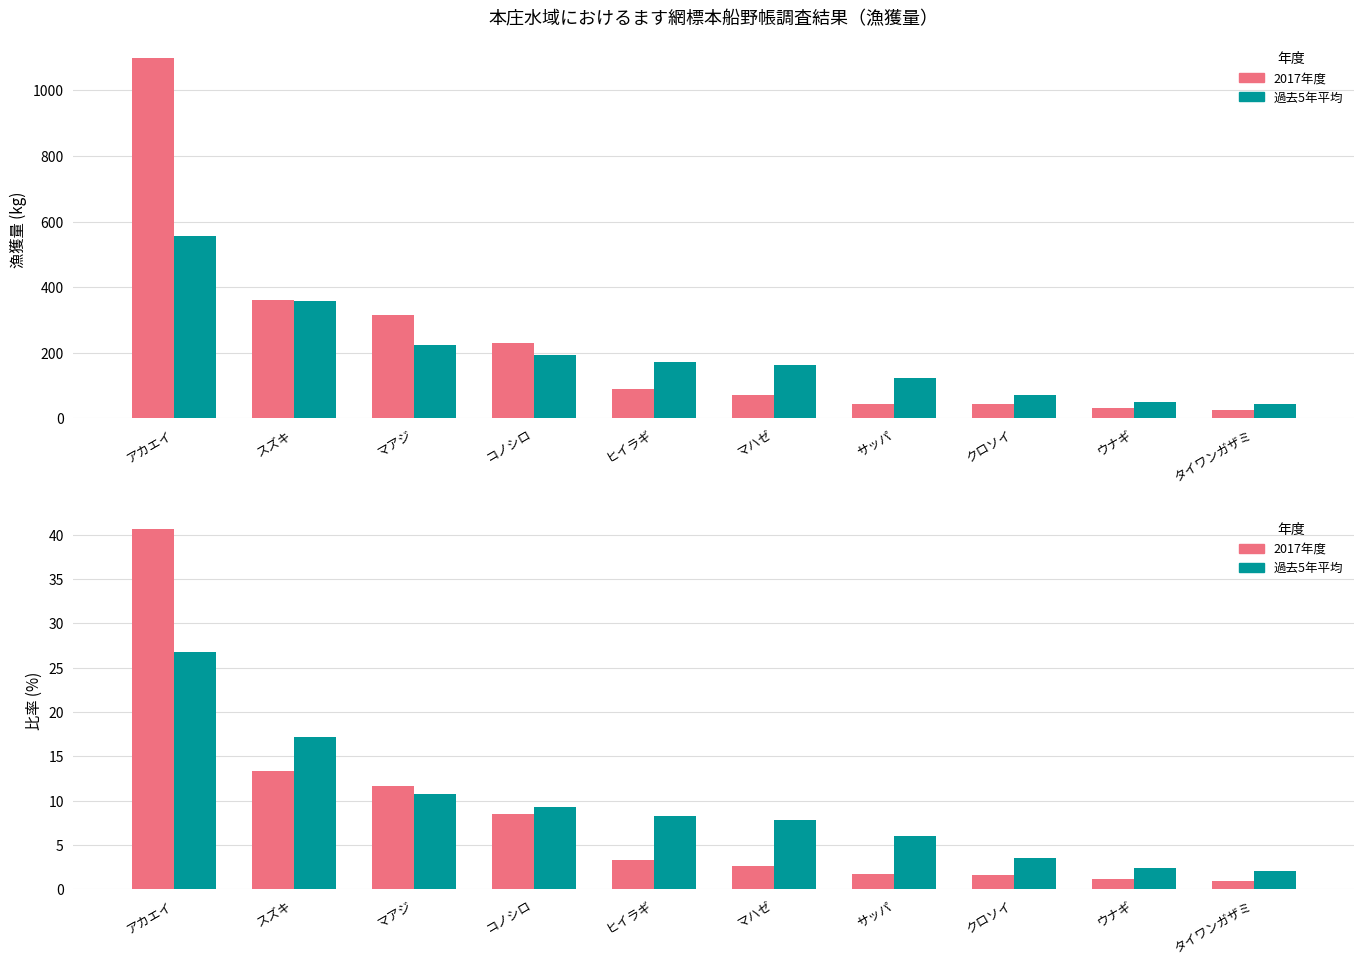

Between スズキ and クロソイ, which series saw the biggest shift?

2017年度 漁獲量(kg)